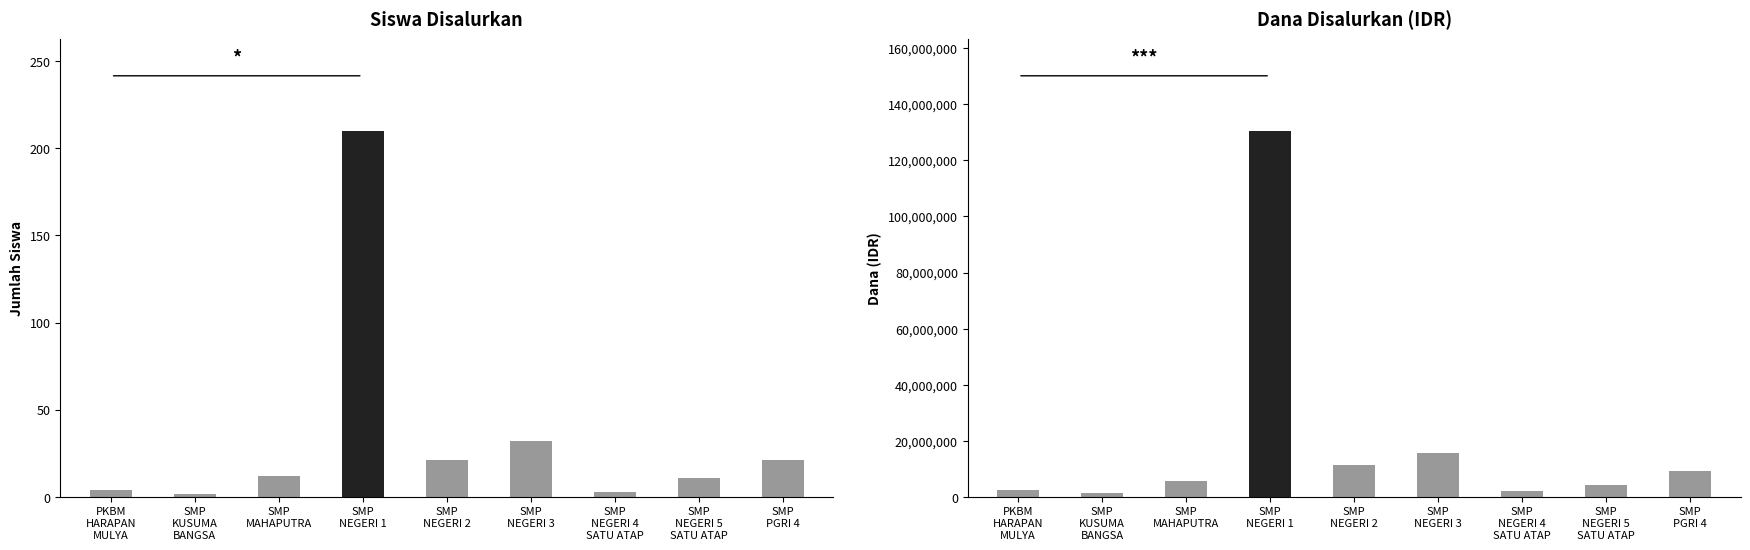

Which series has the largest total across all categories?

Dana Disalurkan